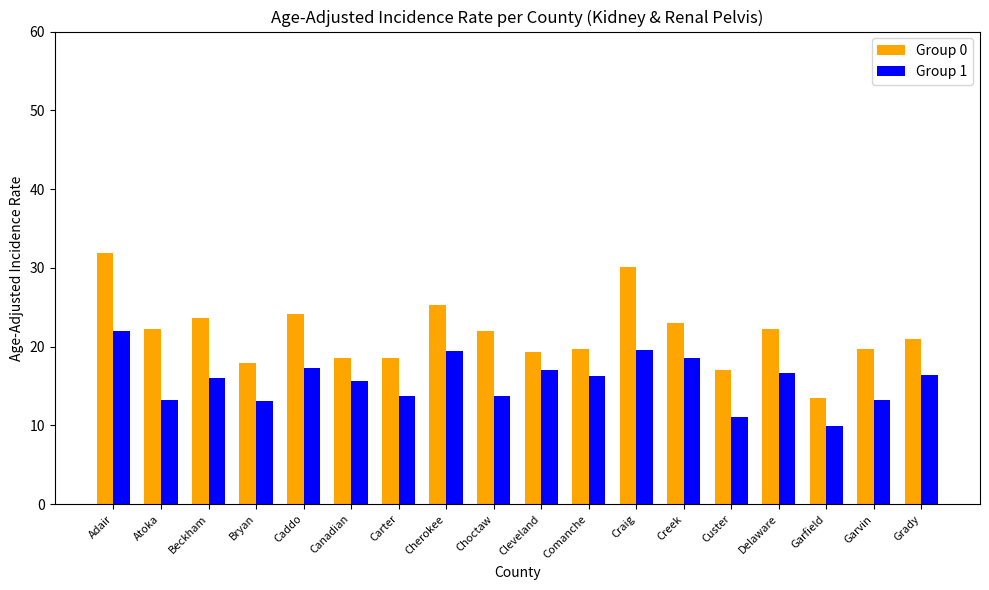

Are the bars horizontal?

No